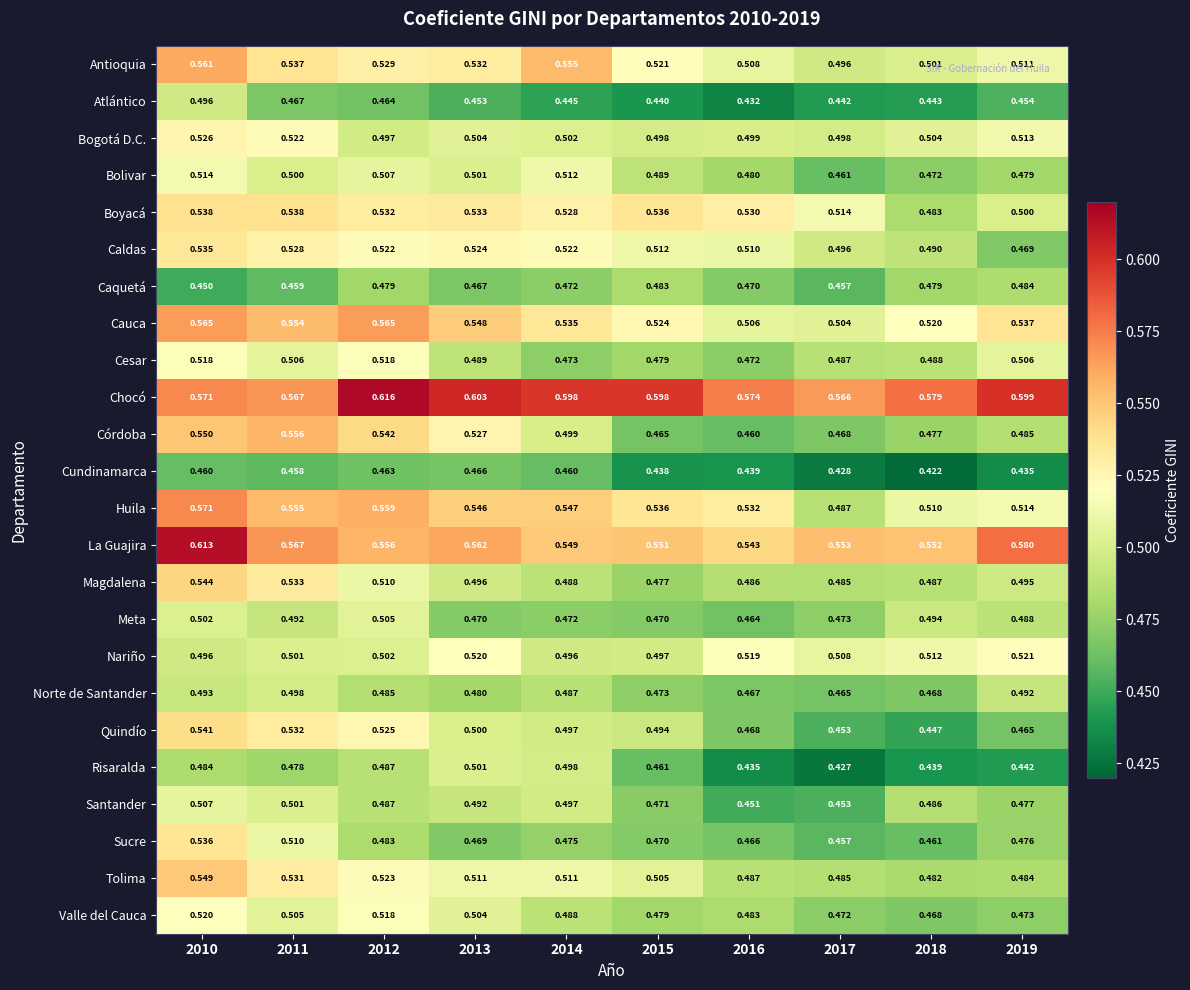

Rank the series by their maximum value, from lowest to highest.

Cundinamarca, Caquetá, Atlántico, Norte de Santander, Risaralda, Meta, Santander, Bolivar, Cesar, Valle del Cauca, Nariño, Bogotá D.C., Caldas, Sucre, Boyacá, Quindío, Magdalena, Tolima, Córdoba, Antioquia, Cauca, Huila, La Guajira, Chocó